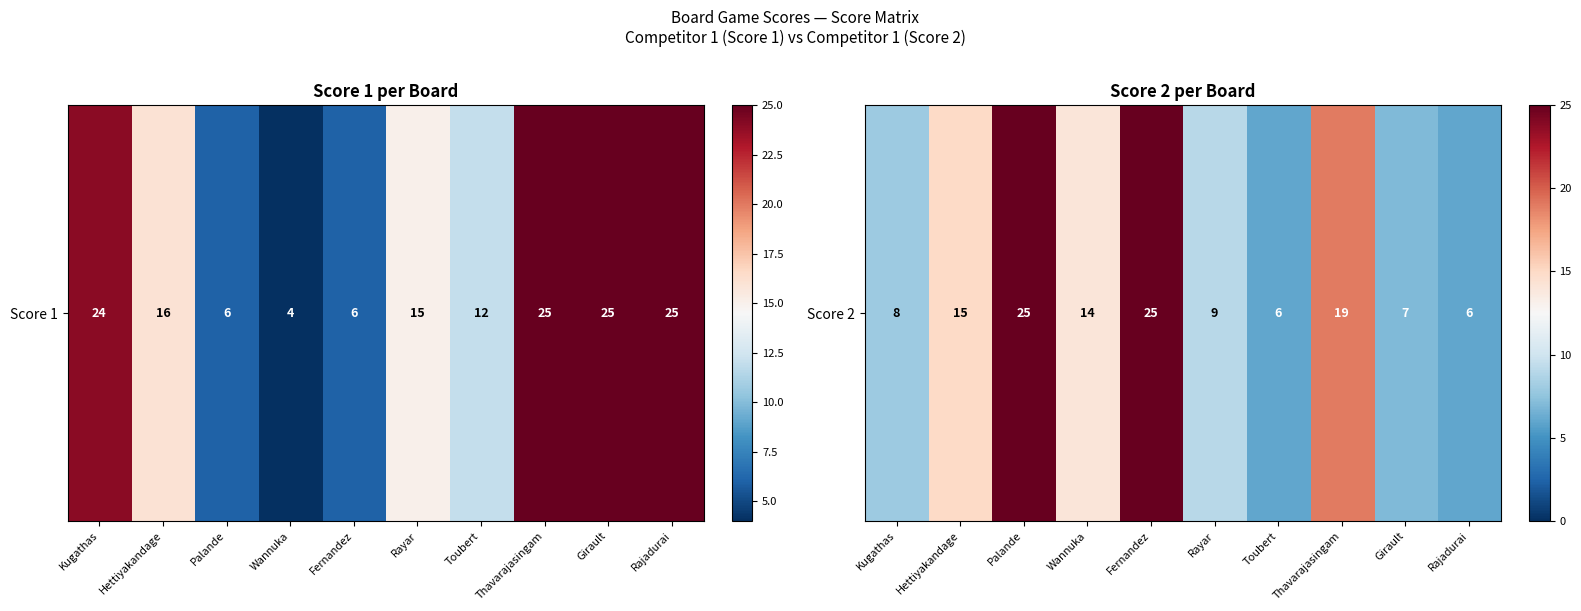

What is the maximum value shown in the chart?

25